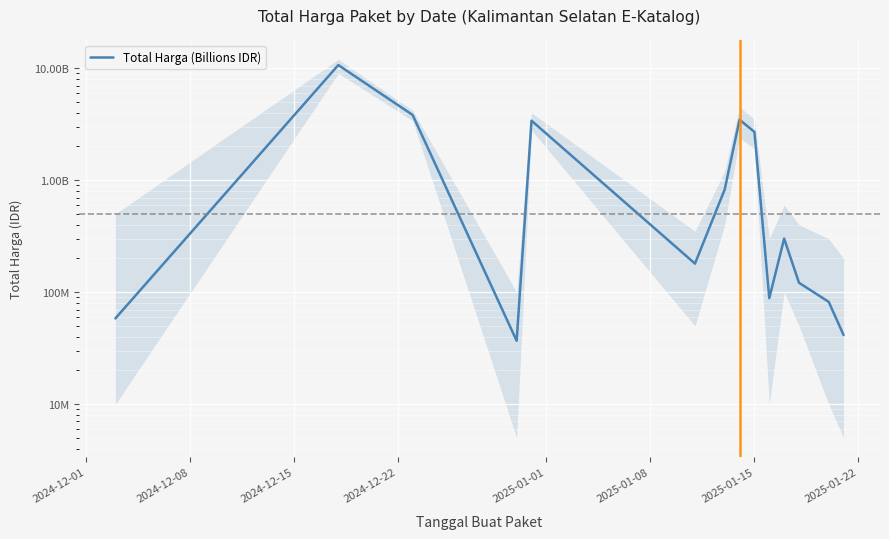

Reading left to right, list all the values displayed in this chart.

58272000	10674283200	3827760000	36778000	3401645888	179922180	826058630	3469668730	2699571720	88435200	300812500	121282530	81906958	41420000